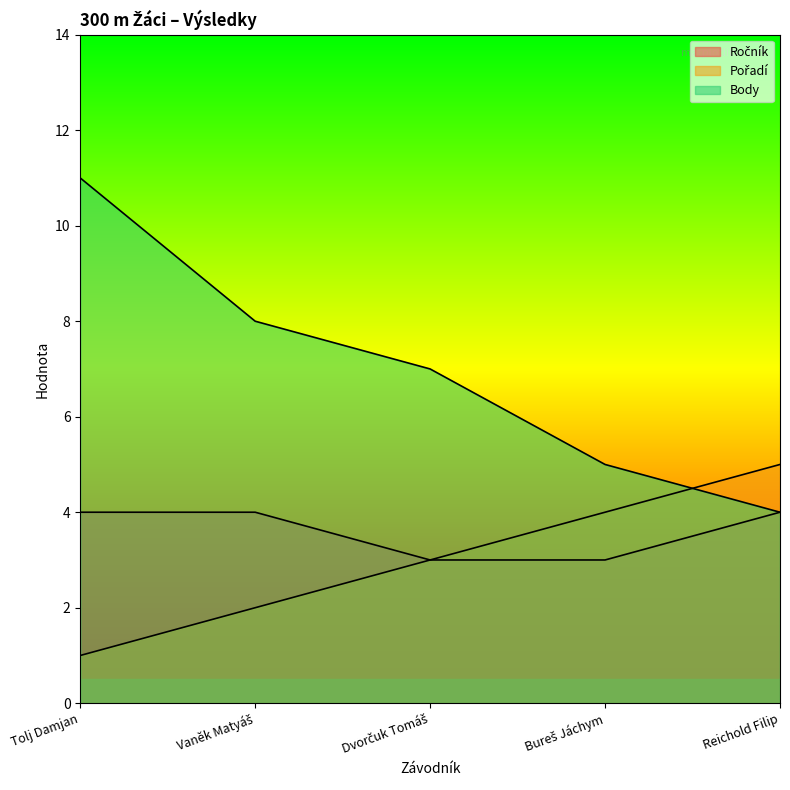

Is the value of Ročník at Reichold Filip greater than the value of Body at Vaněk Matyáš?

No